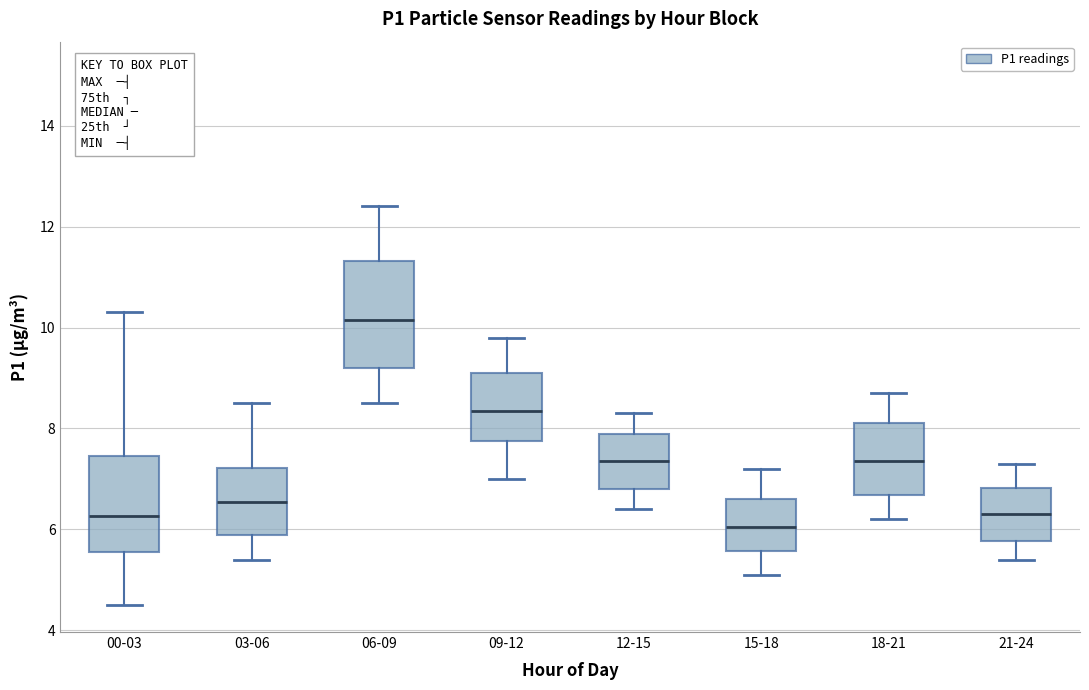

Reading left to right, read every box against the y-axis: the position of its median line, the range the box covers, and the ends of its whiskers. The values are not printed on the chart, so give them approximately, as read against the axis.

00-03: median 6.2, box 5.6 to 7.4, whiskers 4.6 to 10.4
03-06: median 6.6, box 6.0 to 7.2, whiskers 5.4 to 8.6
06-09: median 10.2, box 9.2 to 11.4, whiskers 8.6 to 12.4
09-12: median 8.4, box 7.8 to 9.2, whiskers 7.0 to 9.8
12-15: median 7.4, box 6.8 to 8.0, whiskers 6.4 to 8.4
15-18: median 6.0, box 5.6 to 6.6, whiskers 5.2 to 7.2
18-21: median 7.4, box 6.6 to 8.2, whiskers 6.2 to 8.8
21-24: median 6.4, box 5.8 to 6.8, whiskers 5.4 to 7.4